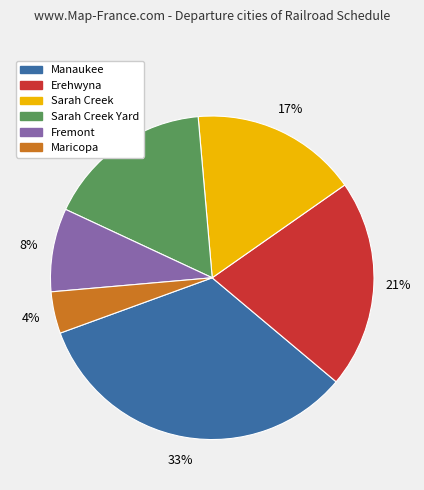

Is there a majority slice in this chart?

No